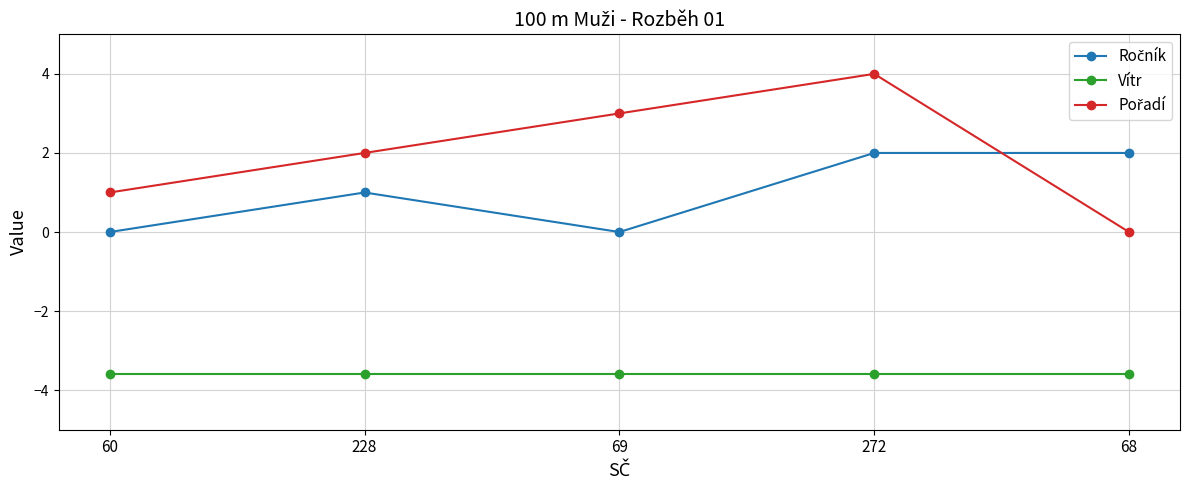

What position from the left is 60?

1